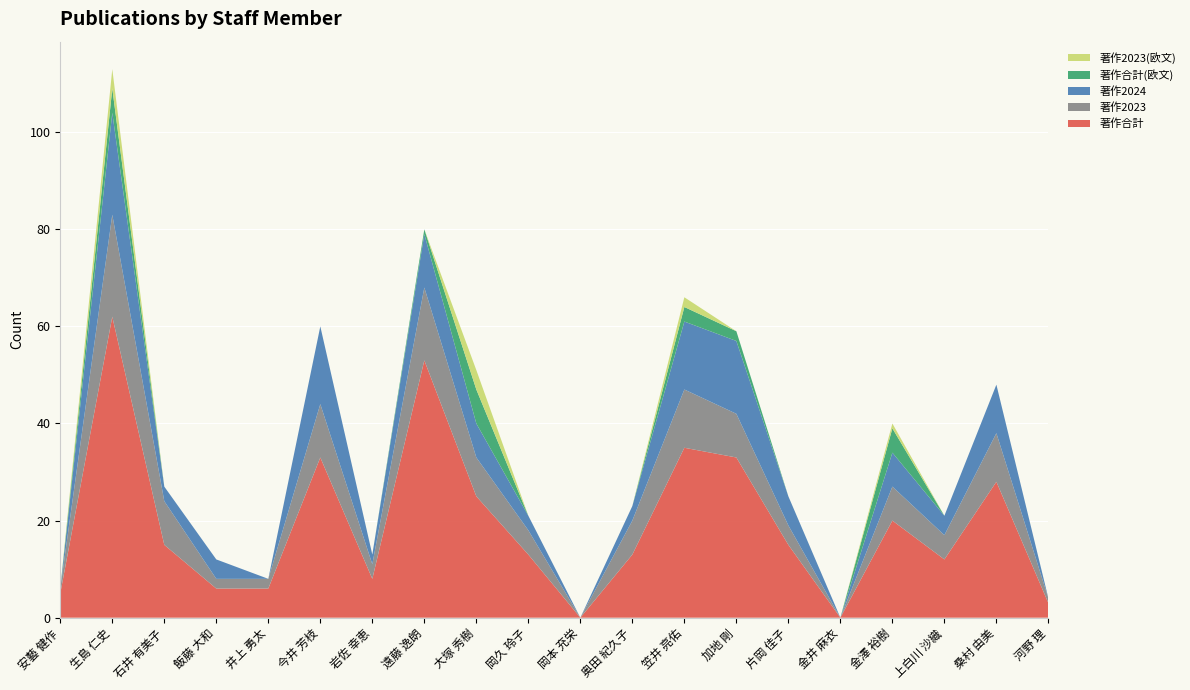

Reading left to right, extract all data points from this chart.

著作合計: 5	62	15	6	6	33	8	53	25	13	0	13	35	33	15	0	20	12	28	3
著作2023: 1	21	9	2	2	11	3	15	8	5	0	7	12	9	4	0	7	5	10	1
著作2024: 0	21	3	4	0	16	2	11	7	3	0	3	14	15	6	0	7	4	10	0
著作合計(欧文): 0	5	0	0	0	0	0	1	7	0	0	0	3	2	0	0	5	0	0	0
著作2023(欧文): 0	4	0	0	0	0	0	0	4	0	0	0	2	0	0	0	1	0	0	0